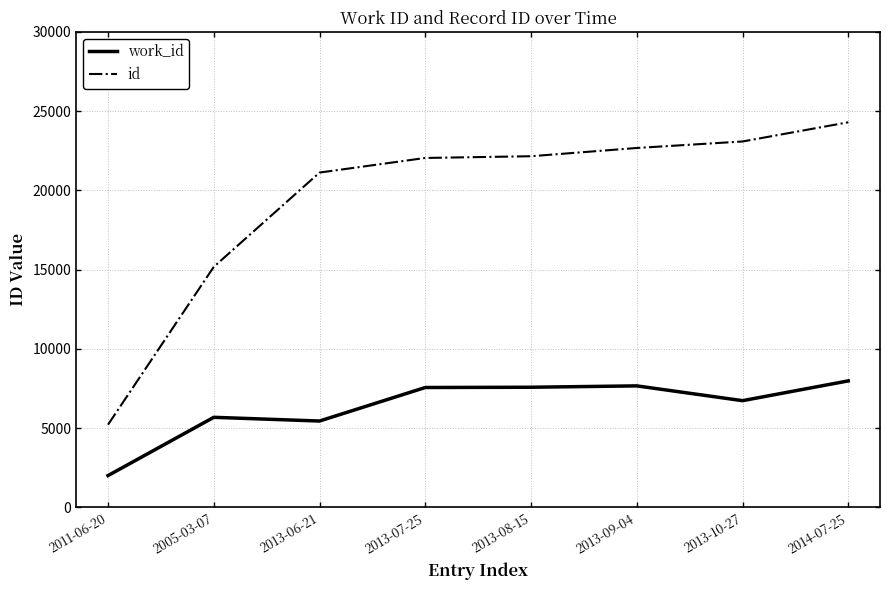

At which category is the sum across all series the highest?

2014-07-25